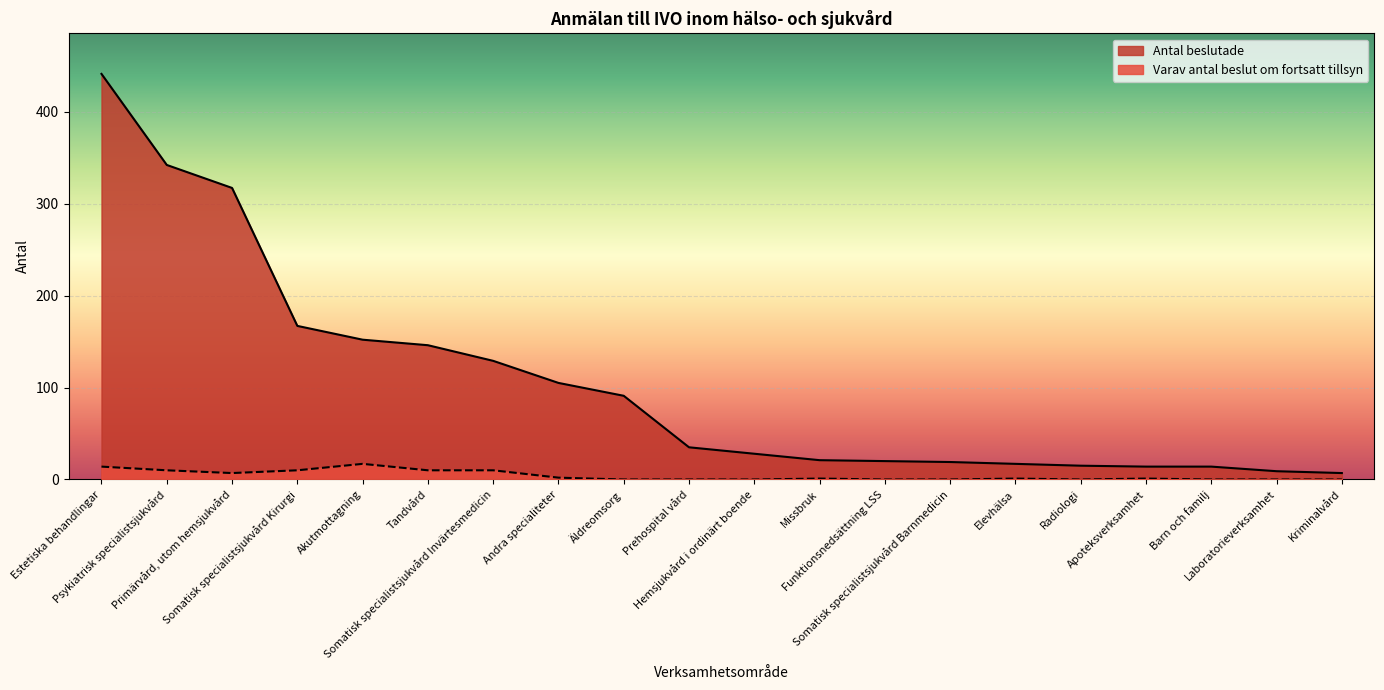

True or false: Varav antal beslut om fortsatt tillsyn has a value of 0 at Prehospital vård.

True